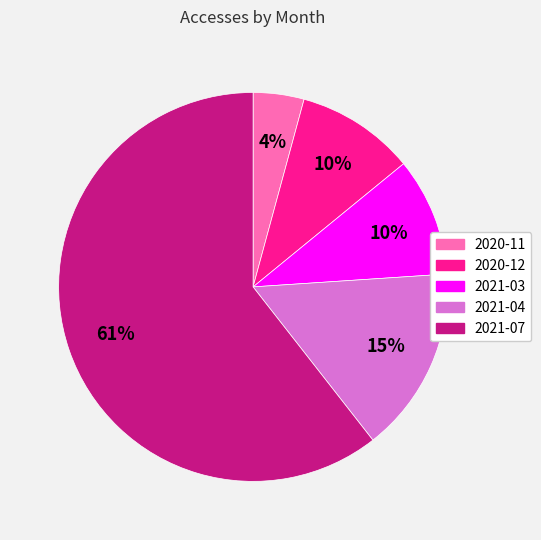

Combined, do 2021-04 and 2021-07 account for over 50%?

Yes